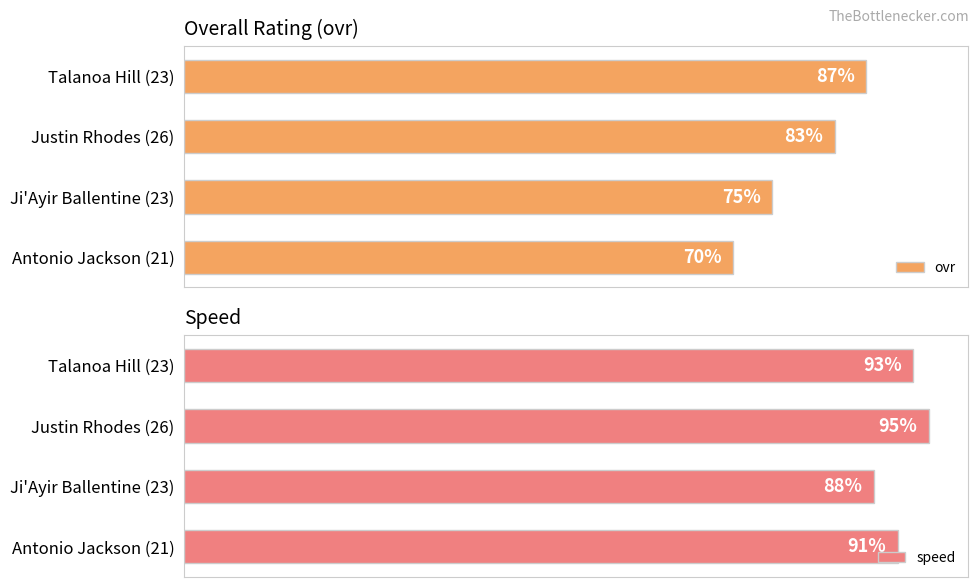

Rank the series by their maximum value, from lowest to highest.

ovr, speed